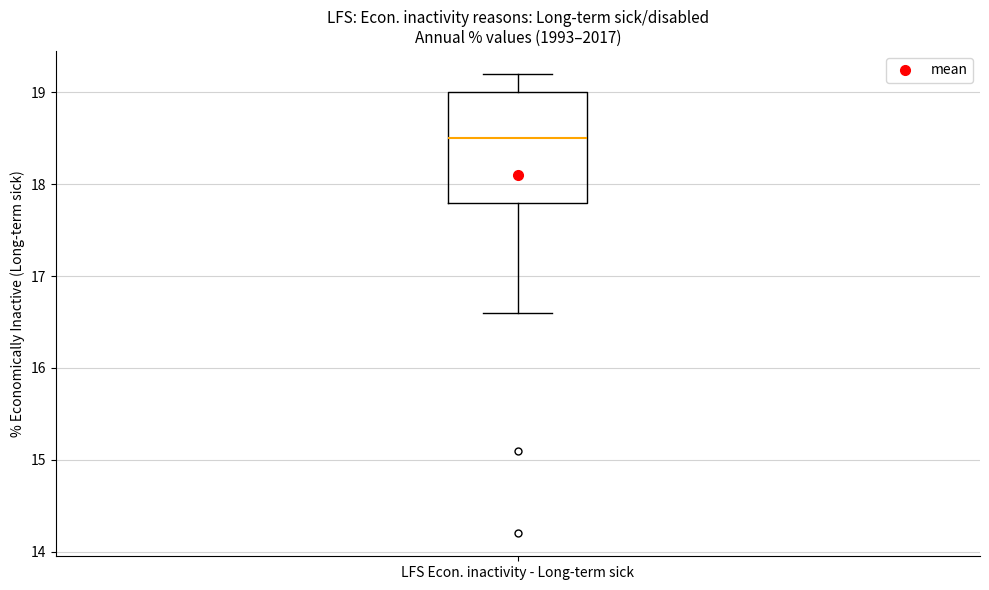

Read this box plot against the y-axis: the position of the median line, the range covered by the box, and the ends of both whiskers. The values are not printed on the chart, so give them approximately, as read against the axis.

median 18.5, box 17.8 to 19.0, whiskers 16.6 to 19.2